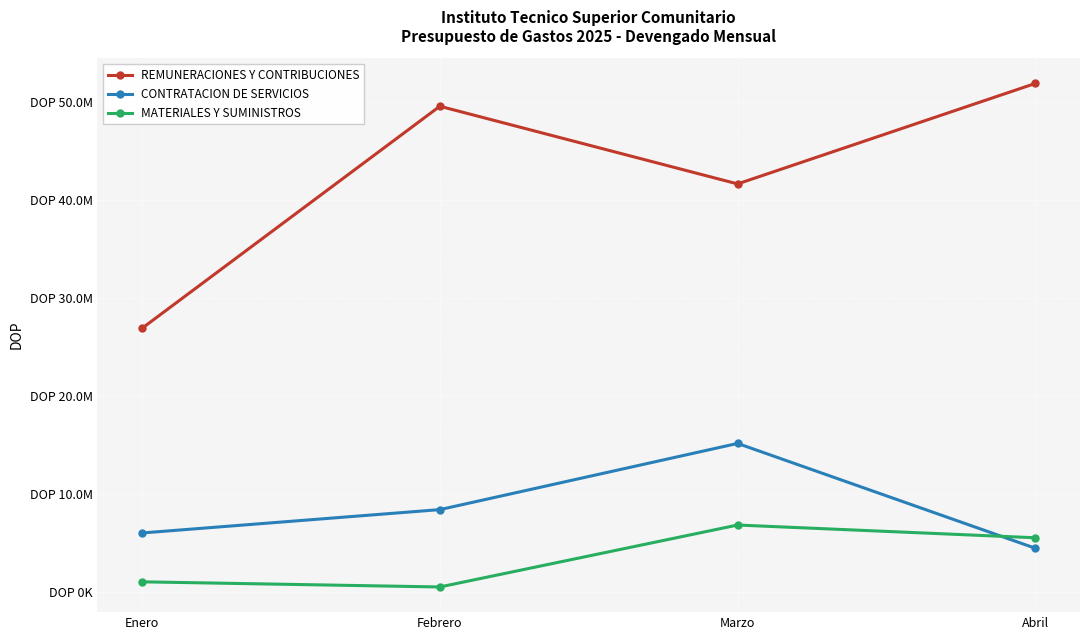

The MATERIALES Y SUMINISTROS series shows 792818.7 at Febrero. True or false?

False